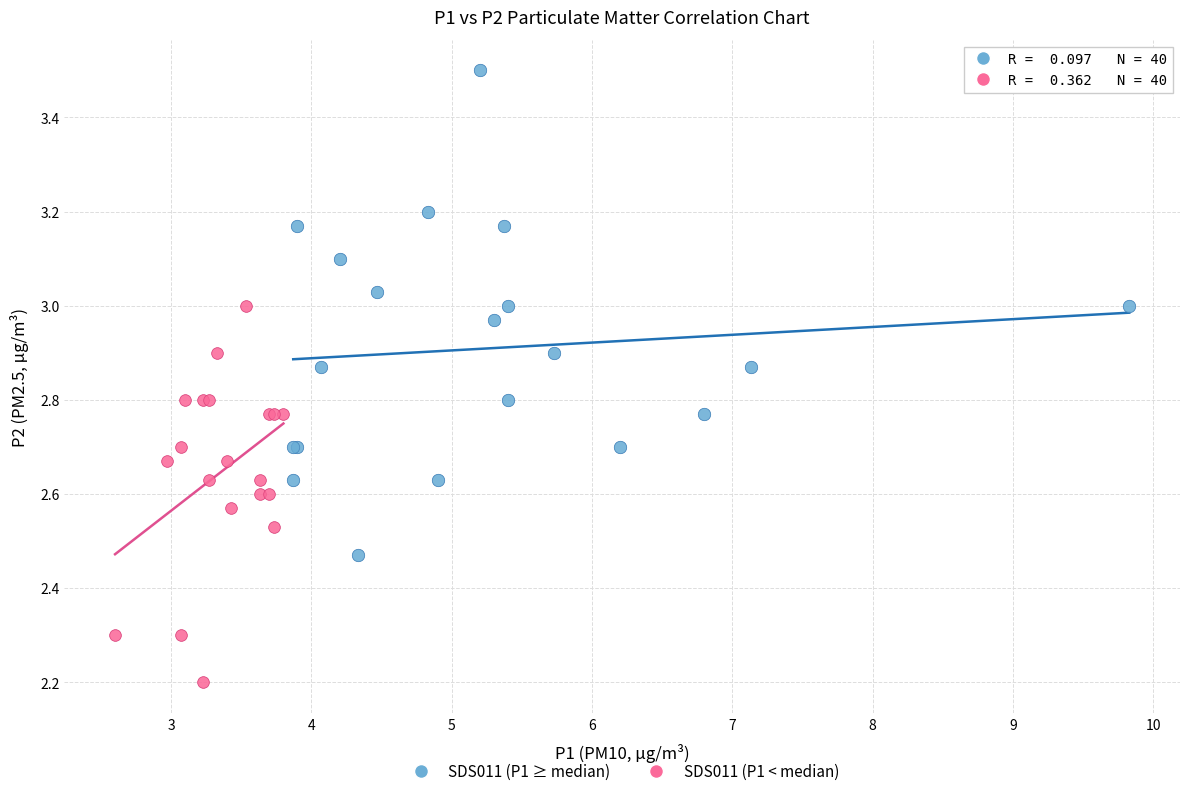

Which series contains the lowest Y value?

SDS011 (P1 < median)